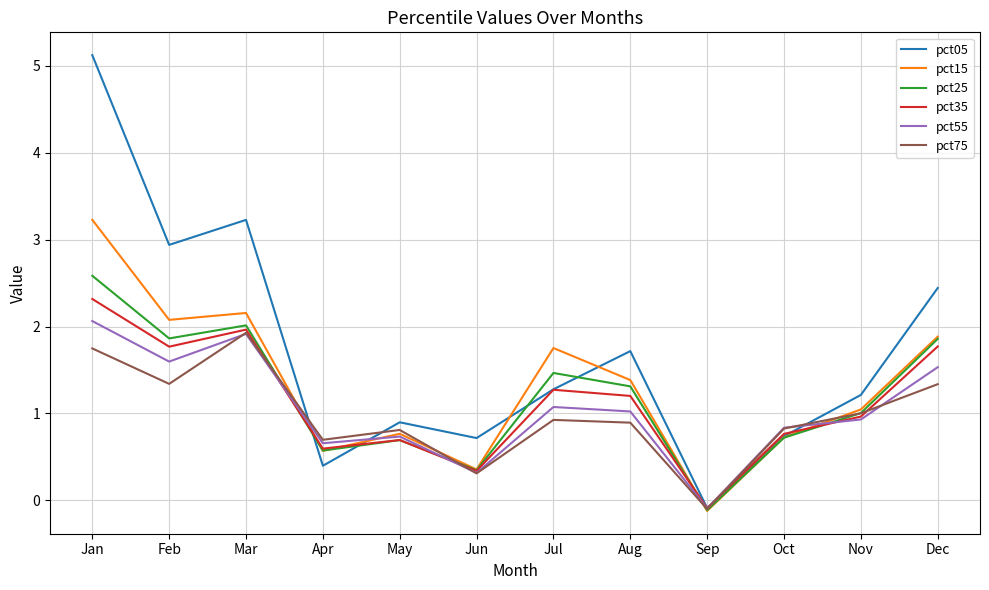

At which category does the chart reach its minimum across all series?

Sep